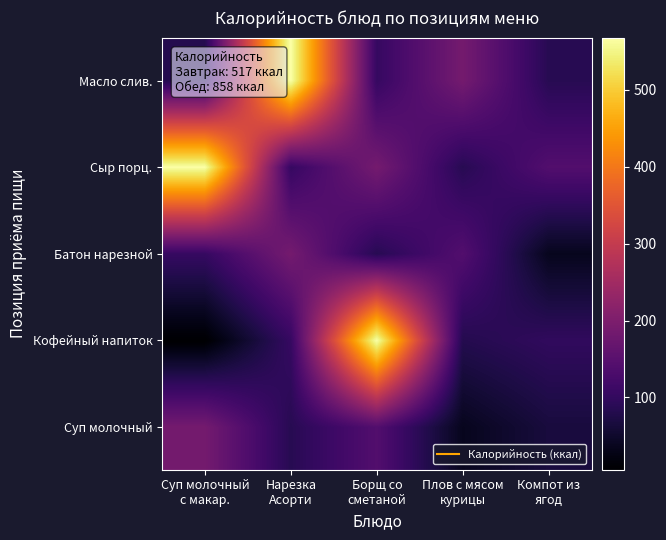

Which label corresponds to the smallest value in the chart?

Суп молочный
с макар.